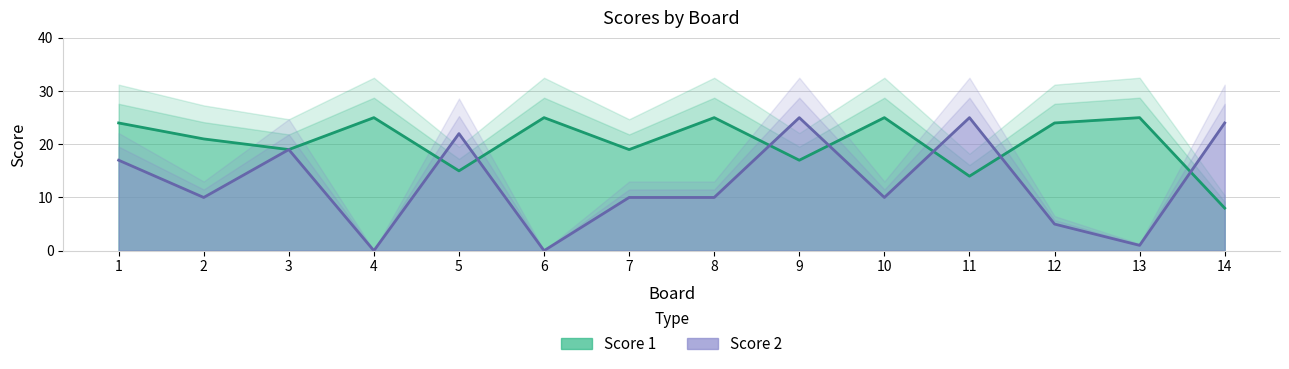

True or false: Score 2 has more than 2 points higher than both neighbors.

True